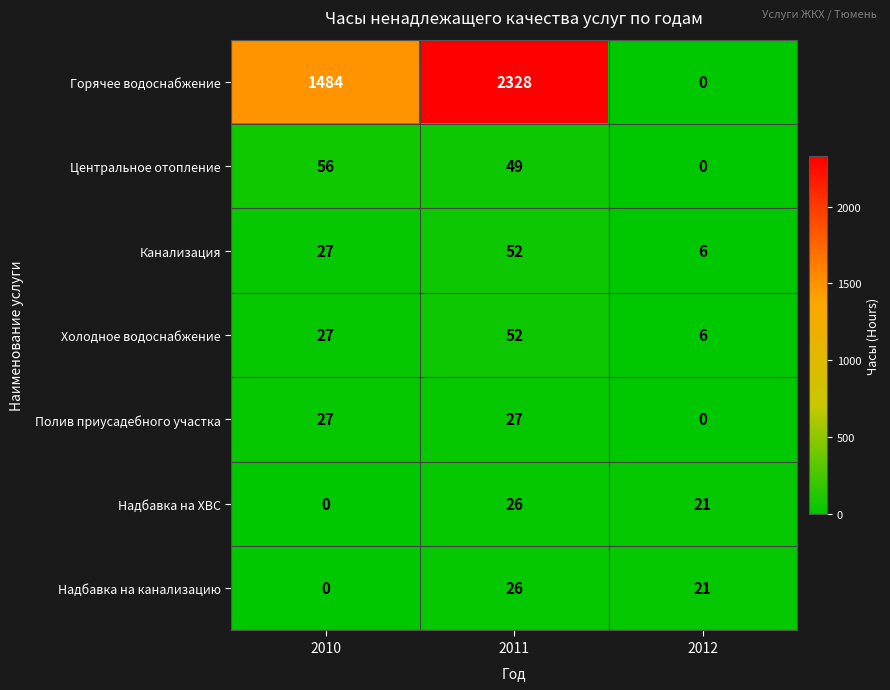

Which series changed the most between 2010 and 2011?

Горячее водоснабжение